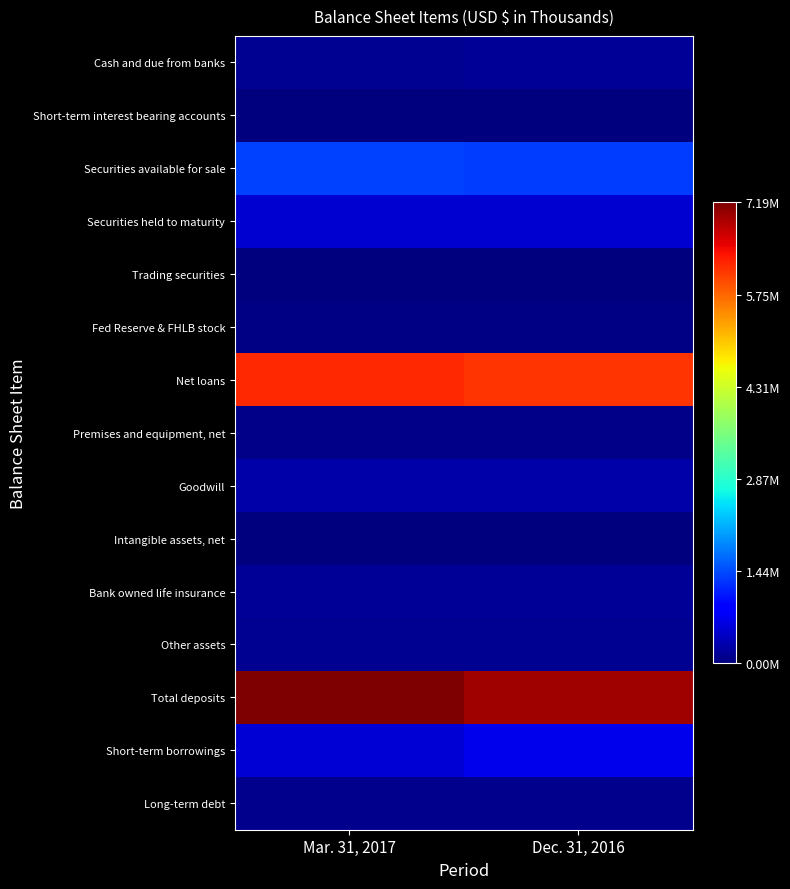

Which series has the largest range (max minus min)?

Total deposits